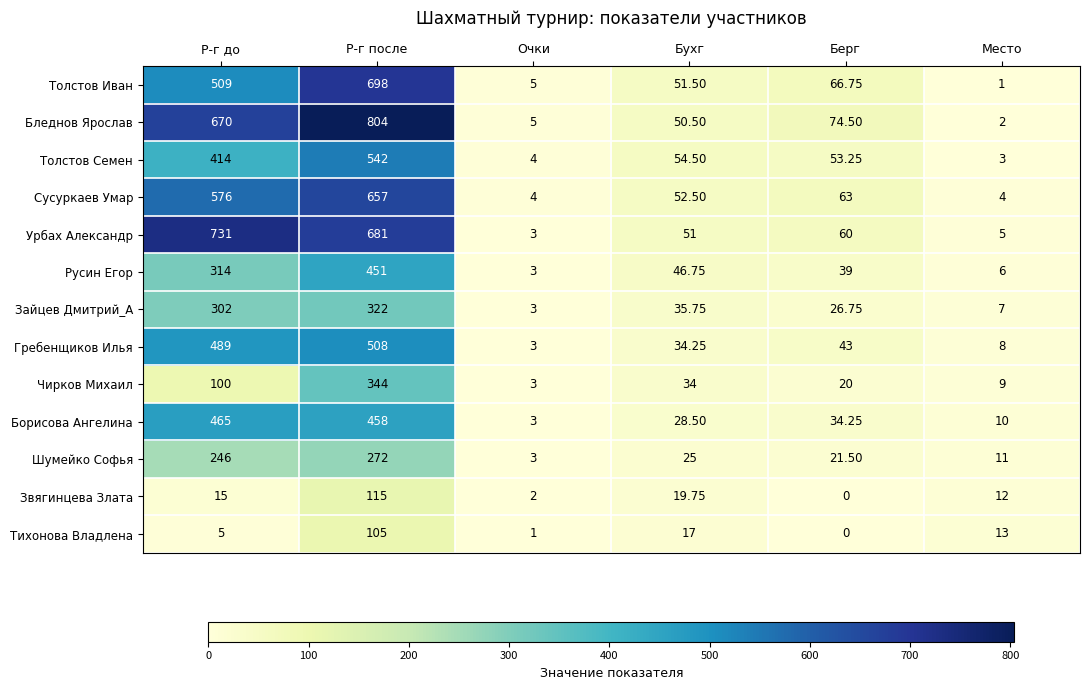

Which series has the largest total across all categories?

Бледнов Ярослав